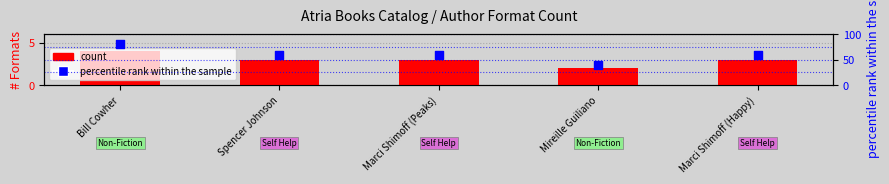

At how many categories does at least one series exceed 38?

5